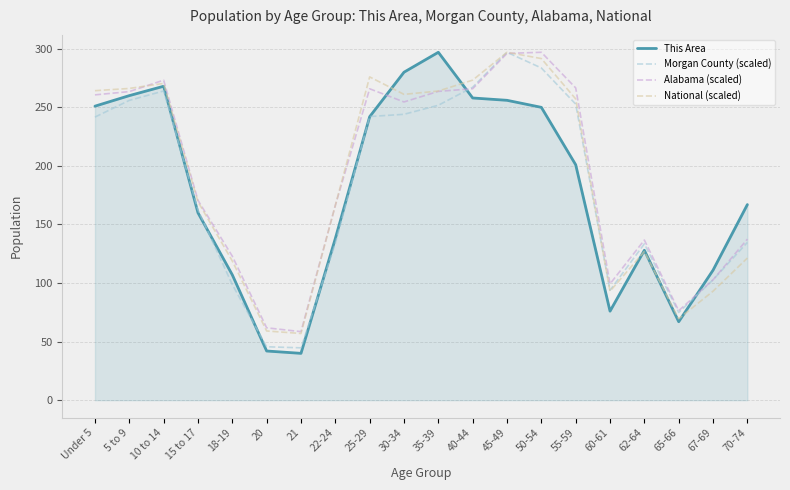

Does the chart display data point markers on the line(s)?

No